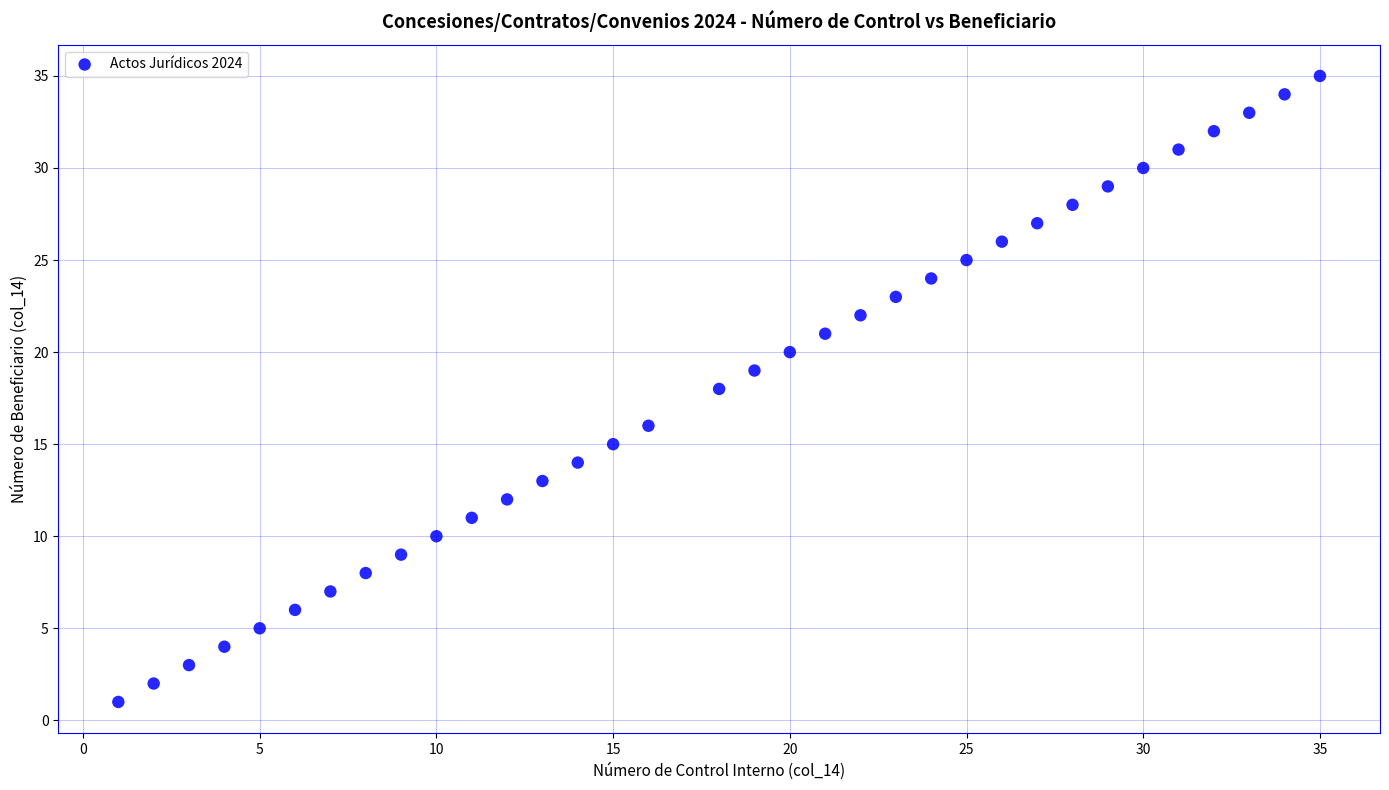

What is the range of Y values (max minus min)?

34